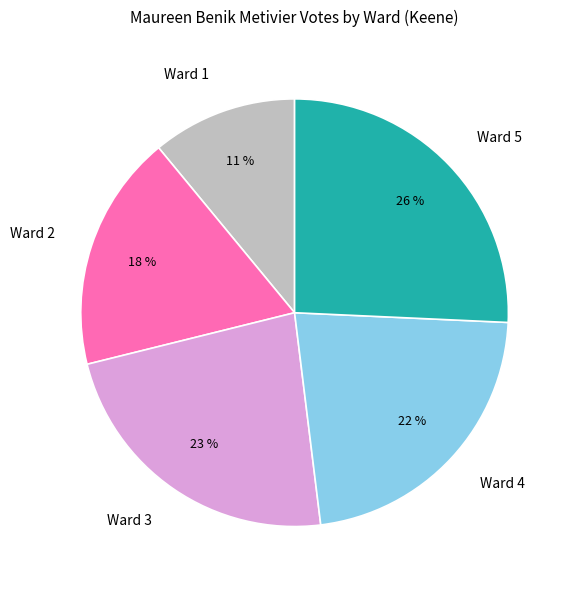

To the nearest percent, what is the difference between the largest and smallest slice percentages?

15%